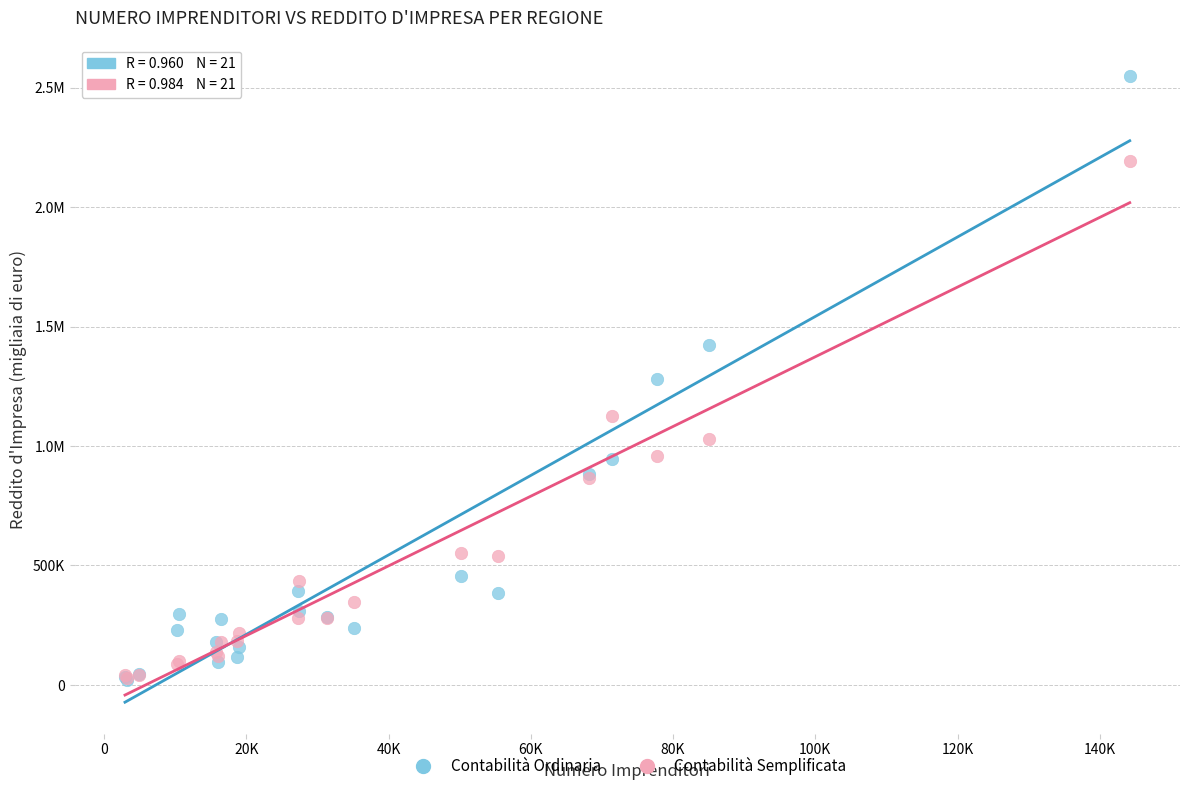

What are all the series names shown in the legend?

Contabilità Ordinaria, Contabilità Semplificata